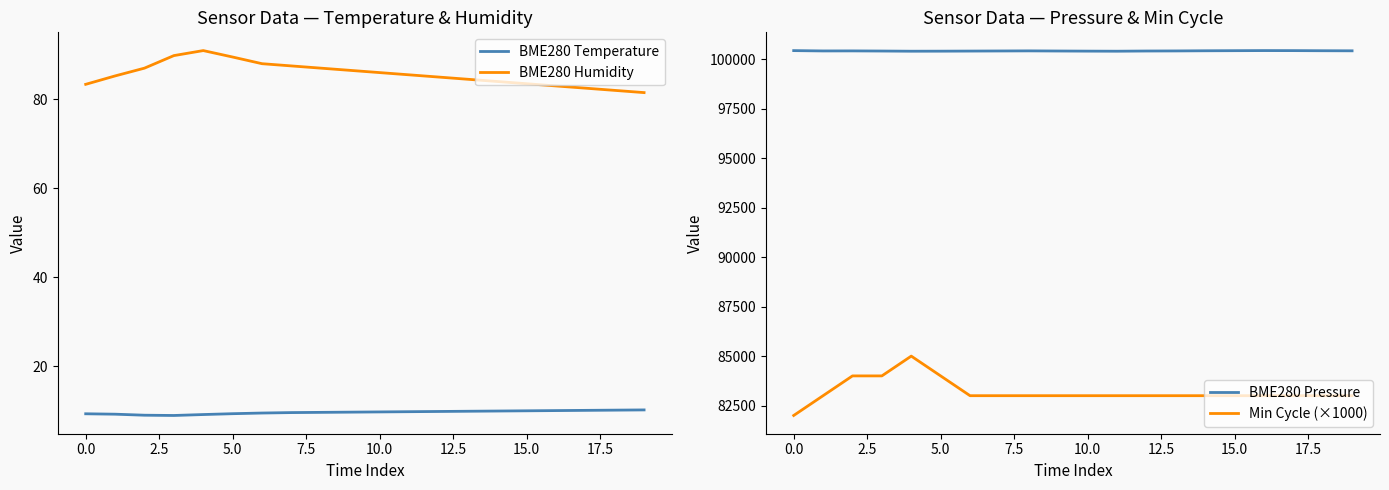

True or false: BME280 Humidity and BME280 Temperature cross at least once.

False